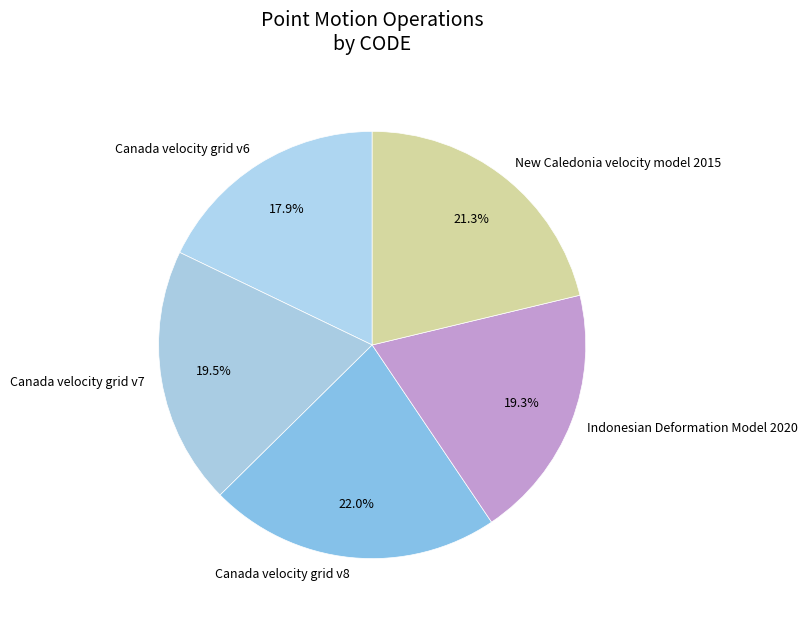

To the nearest percent, what is the difference between the Canada velocity grid v6 and Canada velocity grid v8 slice percentages?

4%